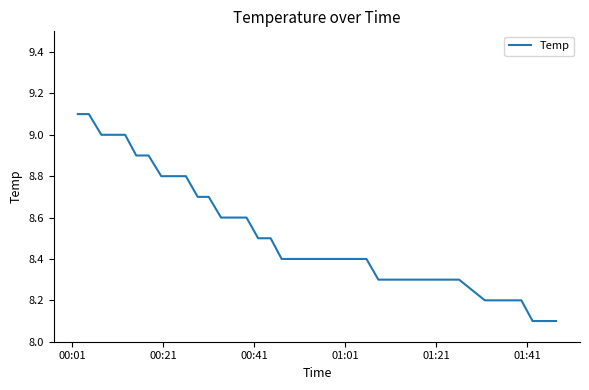

What is the difference between the maximum and minimum values?

1.0